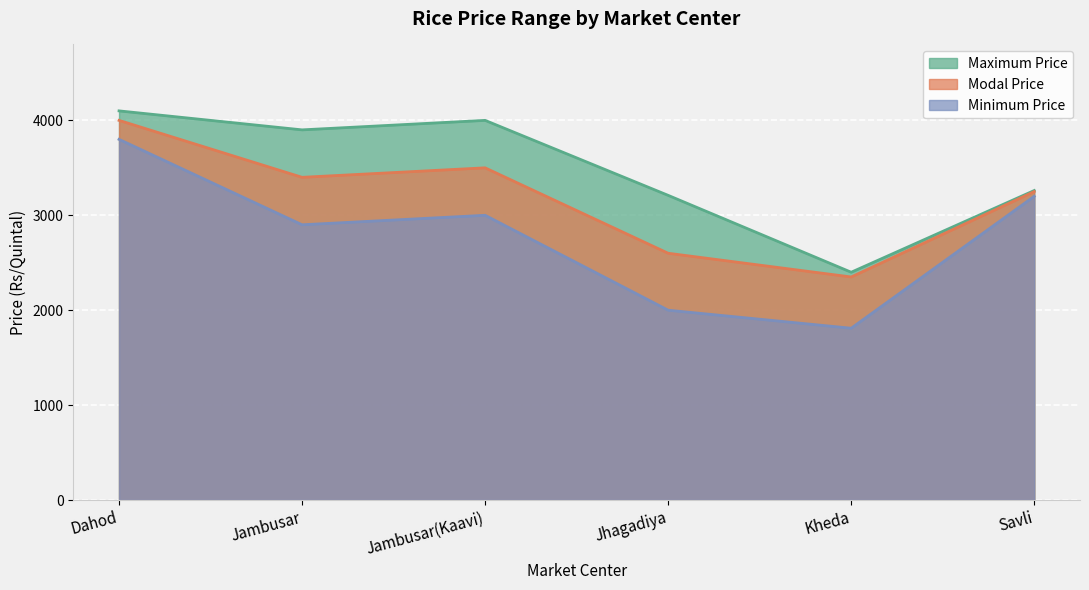

How many values in the Modal Price series are below 3400?

3